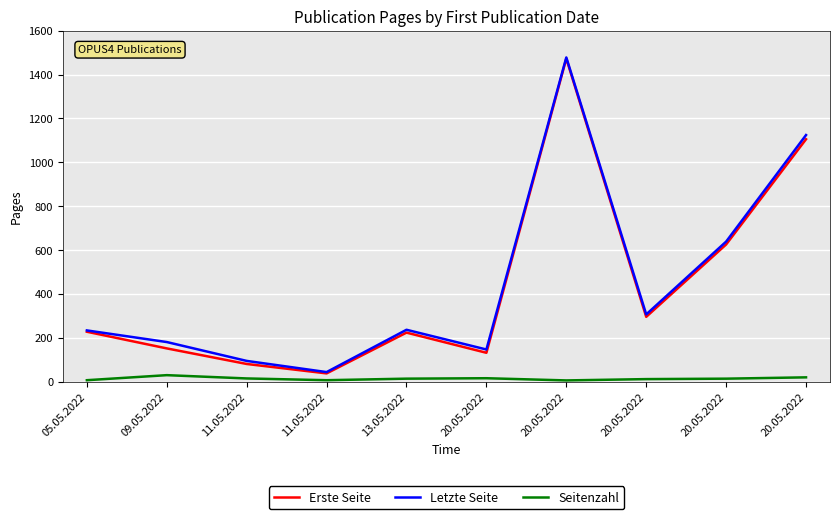

Reading left to right, what are all the values shown in this chart?

Erste Seite: 05.05.2022=227	09.05.2022=151	11.05.2022=80	11.05.2022=37	13.05.2022=223	20.05.2022=131	20.05.2022=1473	20.05.2022=295	20.05.2022=625	20.05.2022=1105
Letzte Seite: 05.05.2022=233	09.05.2022=180	11.05.2022=94	11.05.2022=43	13.05.2022=236	20.05.2022=146	20.05.2022=1478	20.05.2022=306	20.05.2022=638	20.05.2022=1124
Seitenzahl: 05.05.2022=6	09.05.2022=29	11.05.2022=14	11.05.2022=6	13.05.2022=13	20.05.2022=15	20.05.2022=5	20.05.2022=11	20.05.2022=13	20.05.2022=19